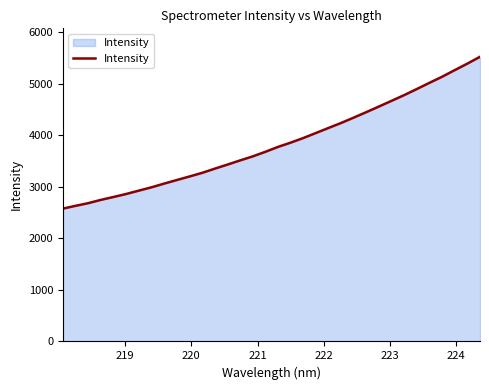

What is the minimum value shown in the chart?

2575.0